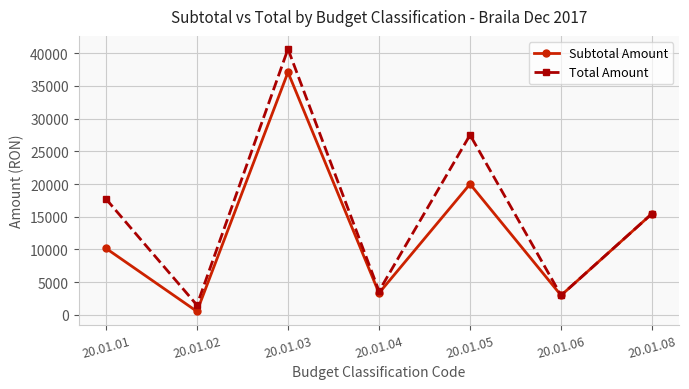

At which category is the sum across all series the highest?

20.01.03